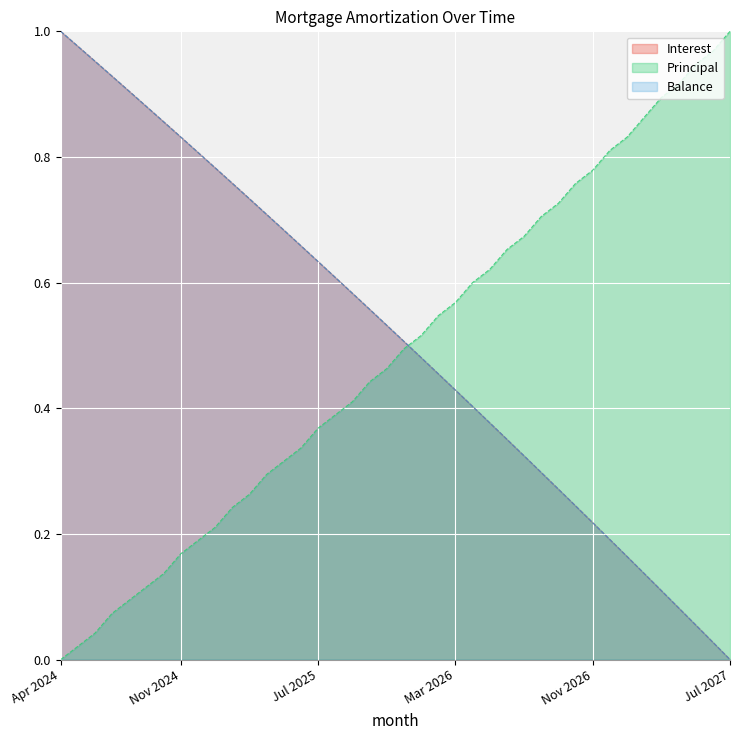

Reading left to right, transcribe all the data shown in this chart.

Interest: Apr 2024=1.0	May 2024=1.0	Jun 2024=1.0	Jul 2024=0.9	Aug 2024=0.9	Sep 2024=0.9	Oct 2024=0.9	Nov 2024=0.8	Dec 2024=0.8	Jan 2025=0.8	Feb 2025=0.8	Mar 2025=0.7	Apr 2025=0.7	May 2025=0.7	Jun 2025=0.7	Jul 2025=0.6	Aug 2025=0.6	Sep 2025=0.6	Oct 2025=0.6	Nov 2025=0.5	Dec 2025=0.5	Jan 2026=0.5	Feb 2026=0.5	Mar 2026=0.4	Apr 2026=0.4	May 2026=0.4	Jun 2026=0.4	Jul 2026=0.3	Aug 2026=0.3	Sep 2026=0.3	Oct 2026=0.2	Nov 2026=0.2	Dec 2026=0.2	Jan 2027=0.2	Feb 2027=0.1	Mar 2027=0.1	Apr 2027=0.1	May 2027=0.1	Jun 2027=0.0	Jul 2027=0.0
Principal: Apr 2024=0.0	May 2024=0.0	Jun 2024=0.0	Jul 2024=0.1	Aug 2024=0.1	Sep 2024=0.1	Oct 2024=0.1	Nov 2024=0.2	Dec 2024=0.2	Jan 2025=0.2	Feb 2025=0.2	Mar 2025=0.3	Apr 2025=0.3	May 2025=0.3	Jun 2025=0.3	Jul 2025=0.4	Aug 2025=0.4	Sep 2025=0.4	Oct 2025=0.4	Nov 2025=0.5	Dec 2025=0.5	Jan 2026=0.5	Feb 2026=0.5	Mar 2026=0.6	Apr 2026=0.6	May 2026=0.6	Jun 2026=0.7	Jul 2026=0.7	Aug 2026=0.7	Sep 2026=0.7	Oct 2026=0.8	Nov 2026=0.8	Dec 2026=0.8	Jan 2027=0.8	Feb 2027=0.9	Mar 2027=0.9	Apr 2027=0.9	May 2027=0.9	Jun 2027=1.0	Jul 2027=1.0
Balance: Apr 2024=1.0	May 2024=1.0	Jun 2024=1.0	Jul 2024=0.9	Aug 2024=0.9	Sep 2024=0.9	Oct 2024=0.9	Nov 2024=0.8	Dec 2024=0.8	Jan 2025=0.8	Feb 2025=0.8	Mar 2025=0.7	Apr 2025=0.7	May 2025=0.7	Jun 2025=0.7	Jul 2025=0.6	Aug 2025=0.6	Sep 2025=0.6	Oct 2025=0.6	Nov 2025=0.5	Dec 2025=0.5	Jan 2026=0.5	Feb 2026=0.5	Mar 2026=0.4	Apr 2026=0.4	May 2026=0.4	Jun 2026=0.4	Jul 2026=0.3	Aug 2026=0.3	Sep 2026=0.3	Oct 2026=0.2	Nov 2026=0.2	Dec 2026=0.2	Jan 2027=0.2	Feb 2027=0.1	Mar 2027=0.1	Apr 2027=0.1	May 2027=0.1	Jun 2027=0.0	Jul 2027=0.0